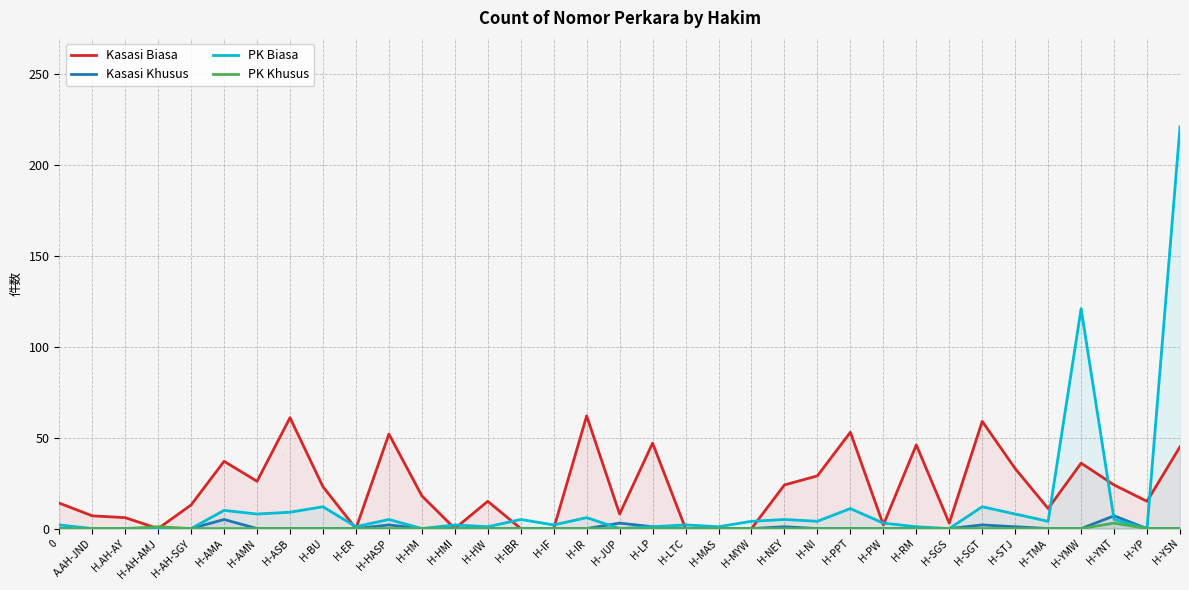

True or false: PK Biasa has more than 0 interior local peaks.

True